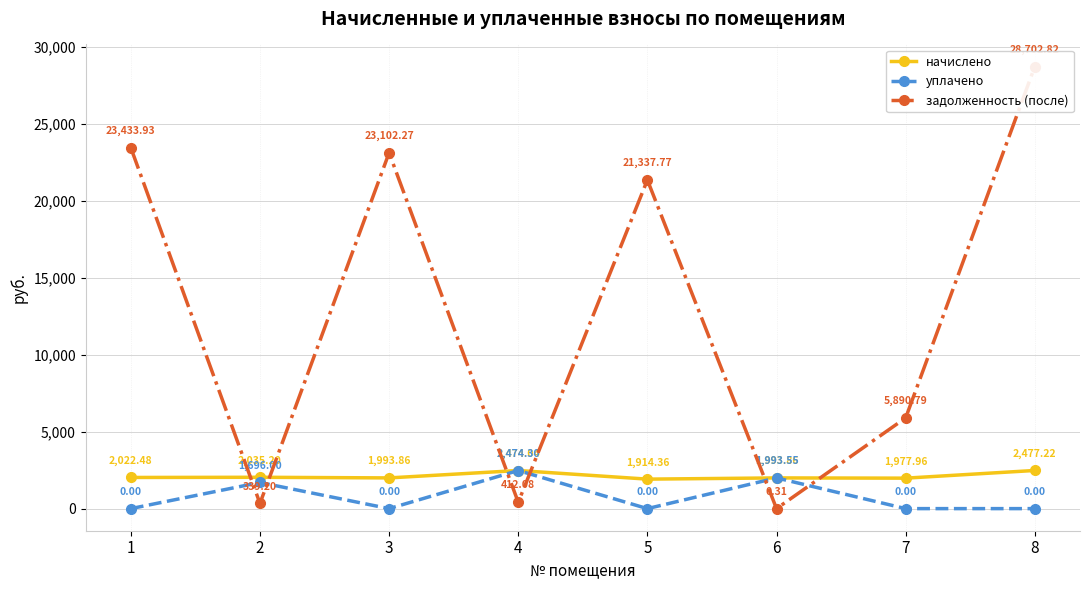

At which category does начислено reach its first local peak?

2